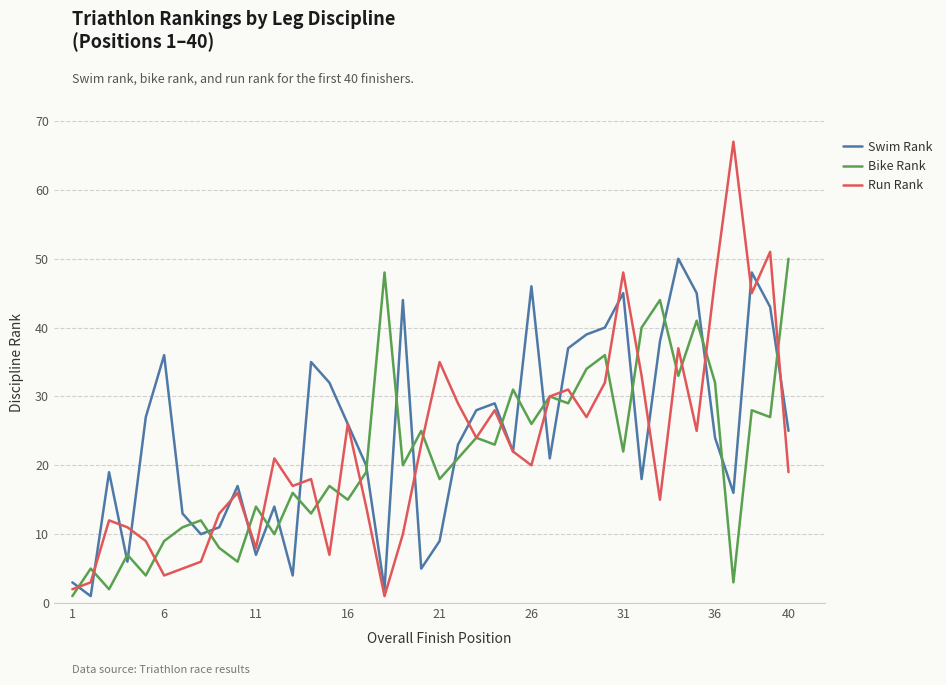

Which series has the widest spread of values?

Run Rank